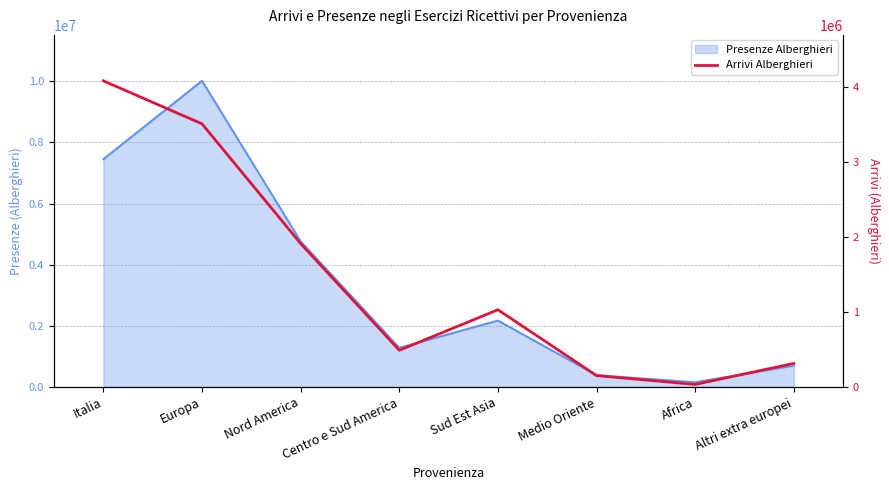

What is the difference between the values at Italia and Nord America?

2170466